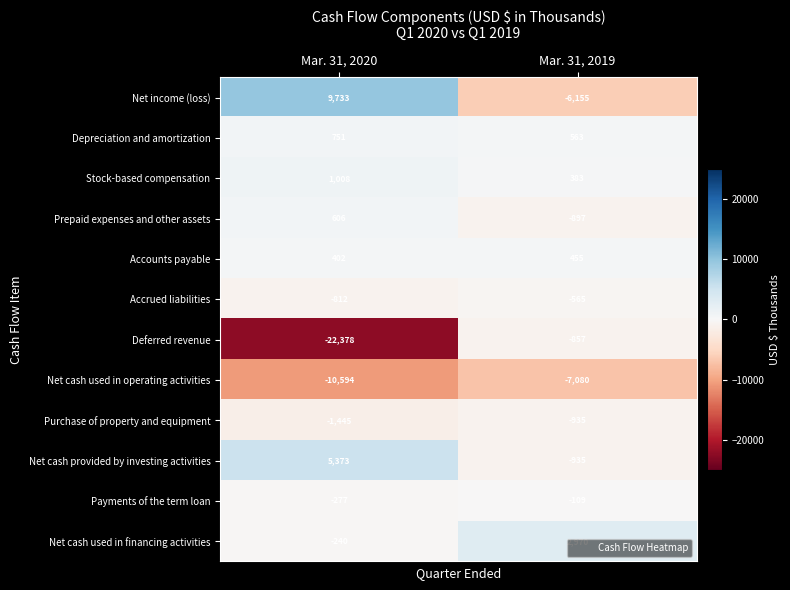

What is the spread (max minus min) of values at Mar. 31, 2019?

10050